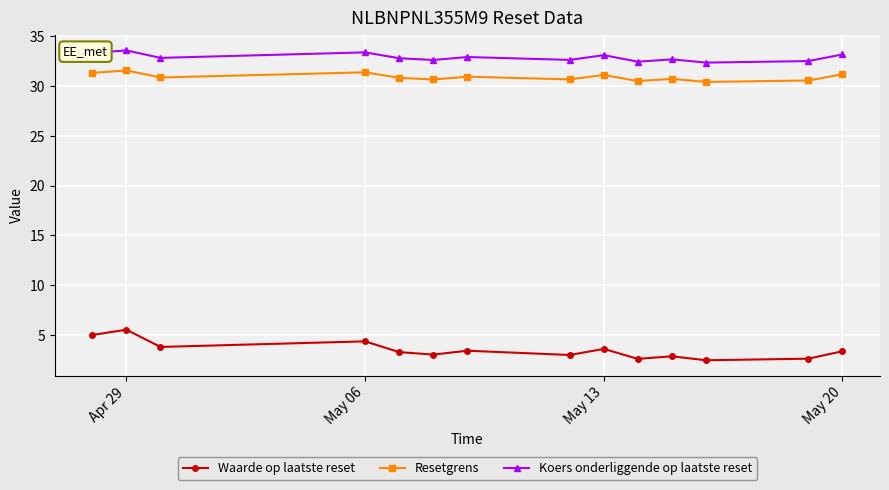

At how many categories does at least one series exceed 11?

14